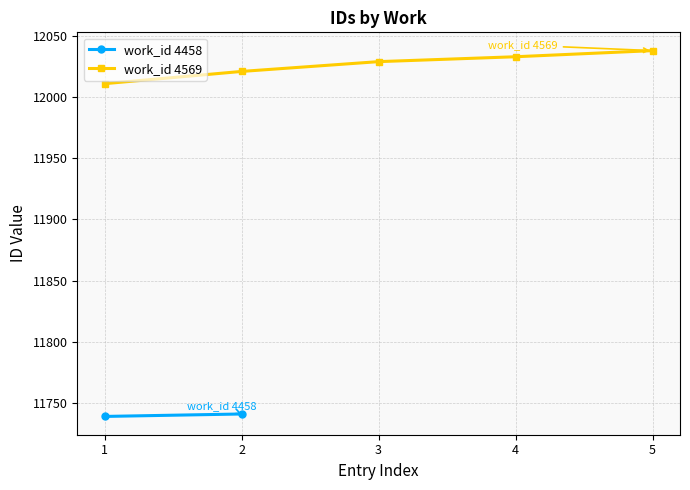

What is the minimum value shown in the chart?

12011